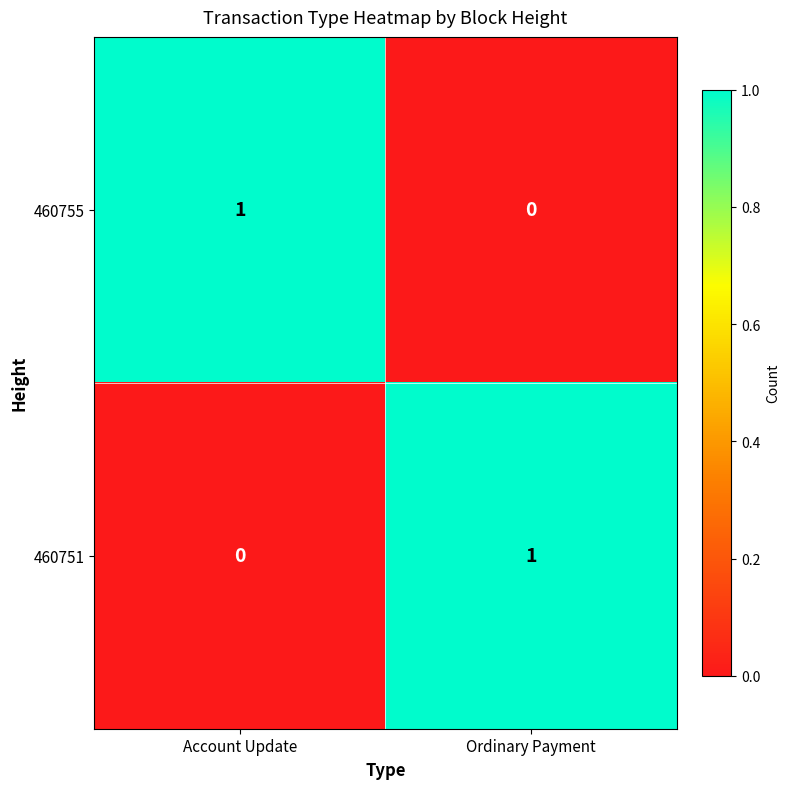

Which category has the highest value in the 460755 series?

Account Update